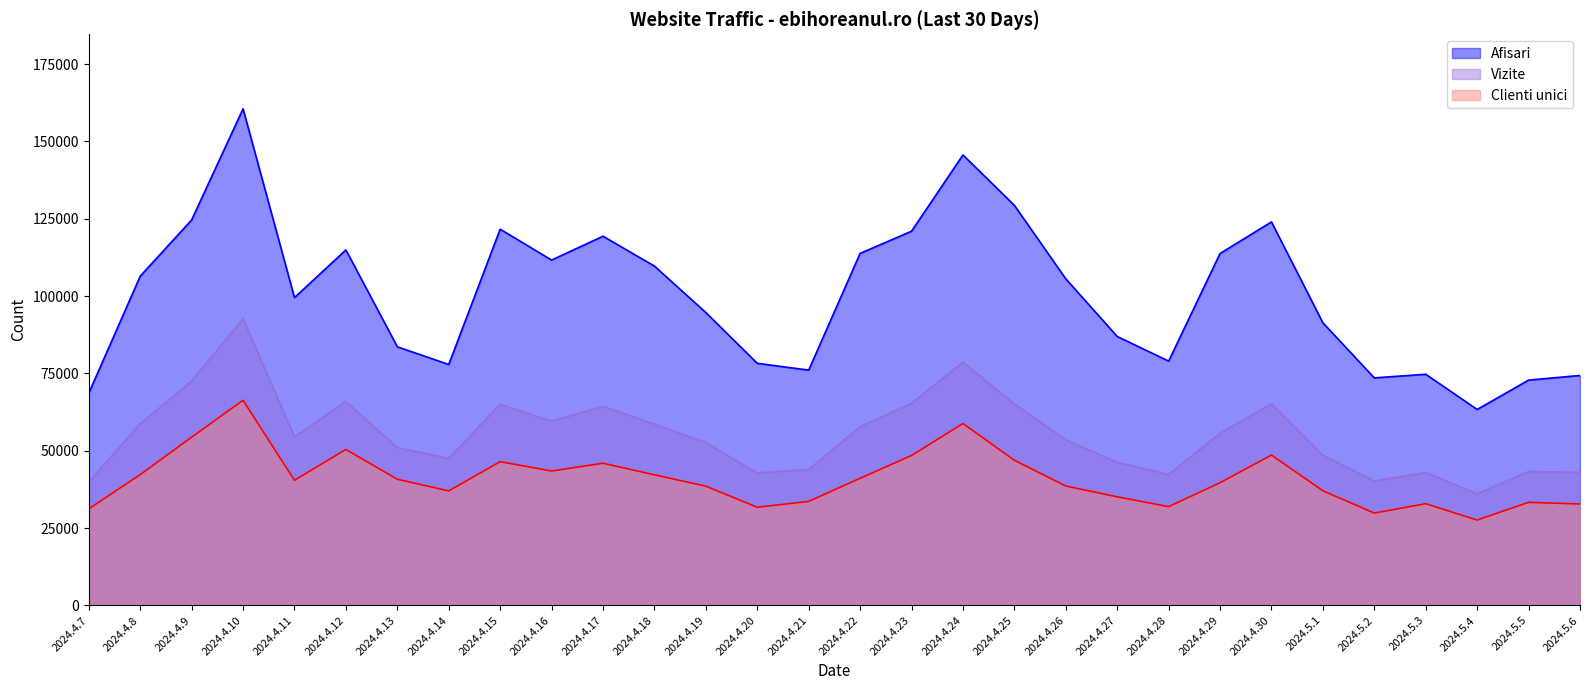

True or false: Clienti unici and Afisari intersect in this chart.

False